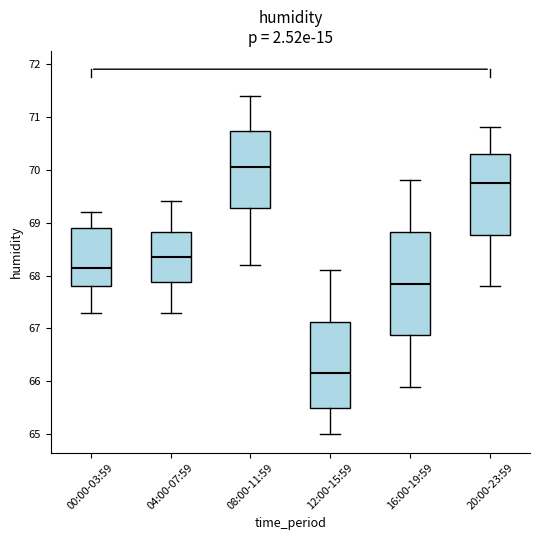

Reading left to right, read every box against the y-axis: the position of its median line, the range the box covers, and the ends of its whiskers. The values are not printed on the chart, so give them approximately, as read against the axis.

00:00-03:59: median 68.2, box 67.8 to 68.9, whiskers 67.3 to 69.2
04:00-07:59: median 68.4, box 67.9 to 68.8, whiskers 67.3 to 69.4
08:00-11:59: median 70.1, box 69.3 to 70.7, whiskers 68.2 to 71.4
12:00-15:59: median 66.2, box 65.5 to 67.1, whiskers 65.0 to 68.1
16:00-19:59: median 67.9, box 66.9 to 68.8, whiskers 65.9 to 69.8
20:00-23:59: median 69.8, box 68.8 to 70.3, whiskers 67.8 to 70.8